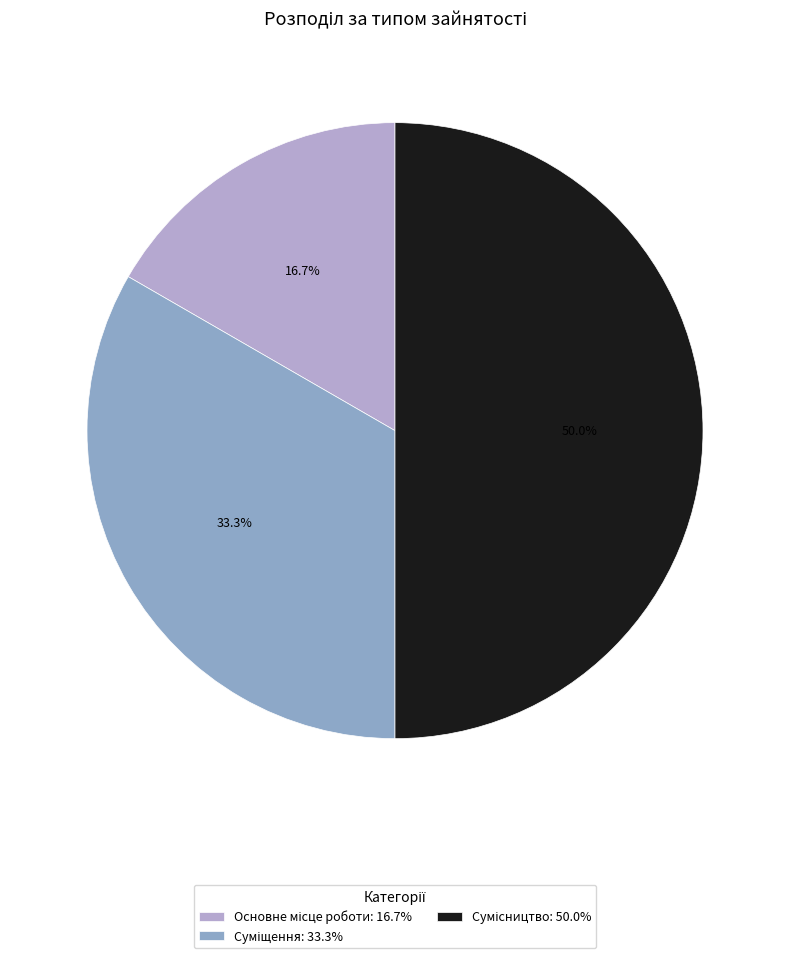

How many slices are in this pie chart?

3